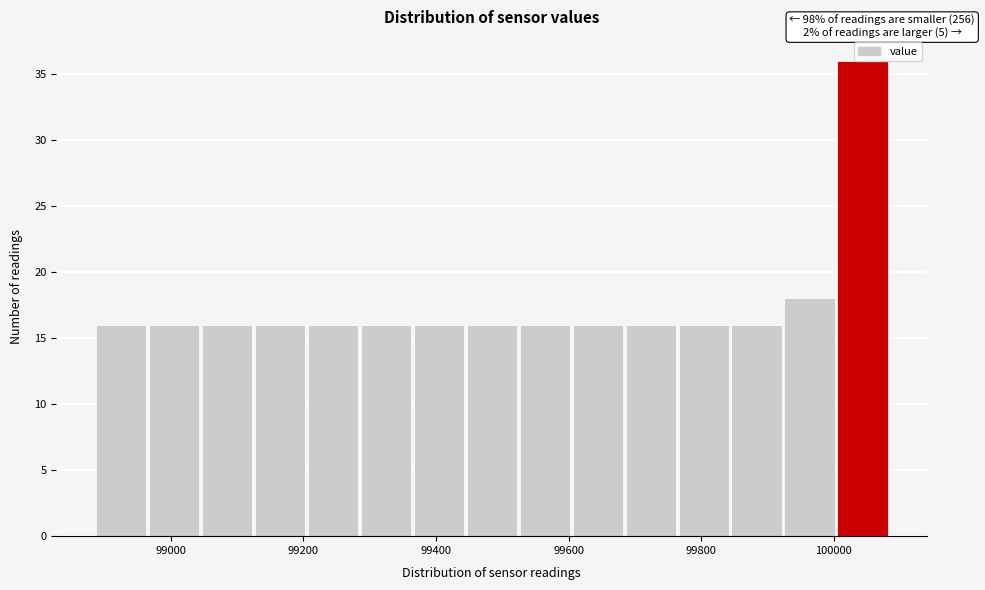

Read against the x-axis, roughly where is the centre of the tallest bar?

100040